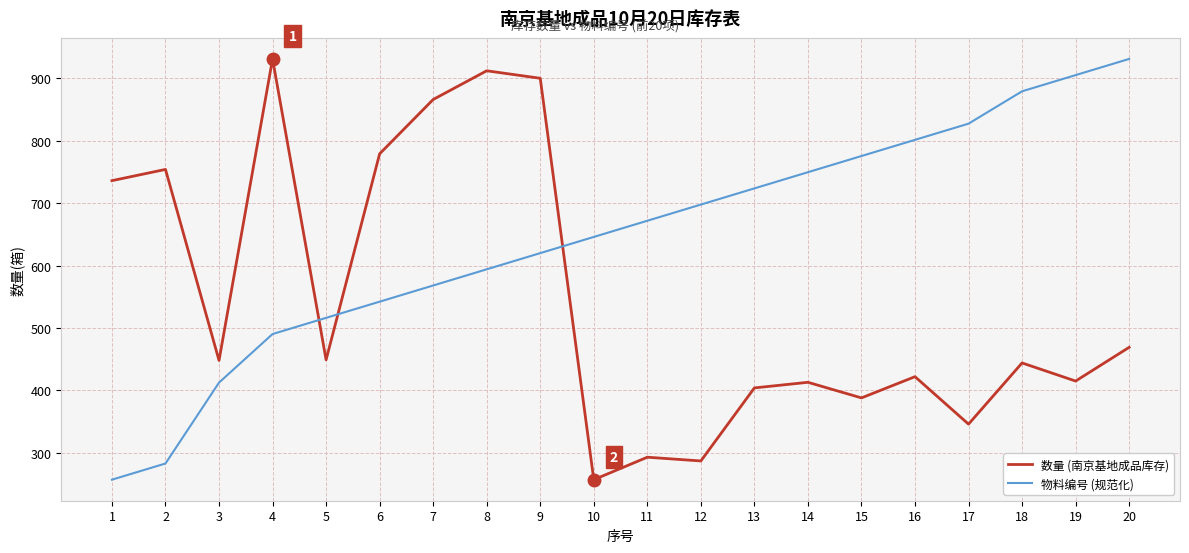

What is the sum of all 数量 (南京基地成品库存) values?

10913.0